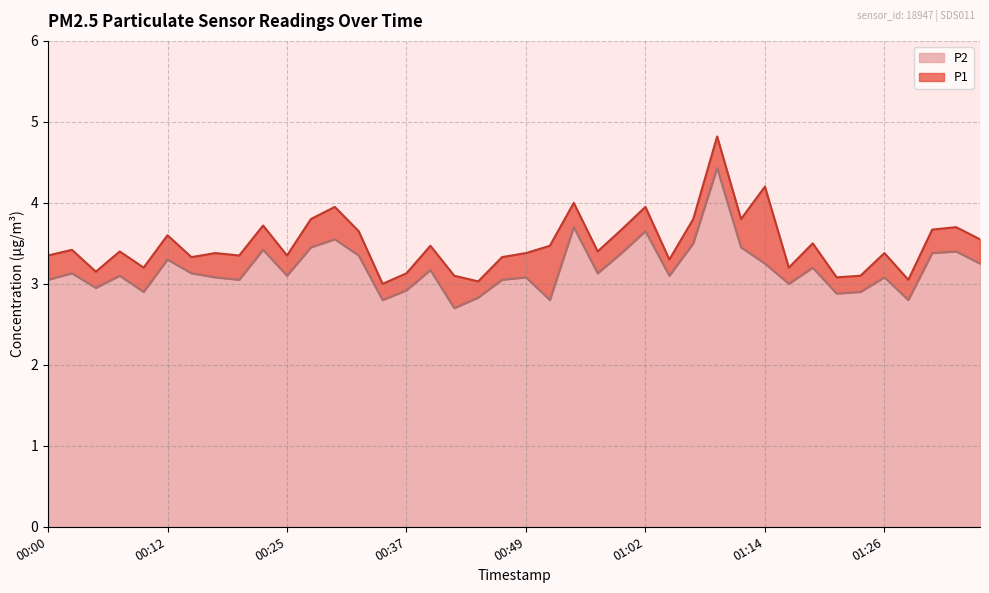

At which category does the chart reach its peak across all series?

01:09